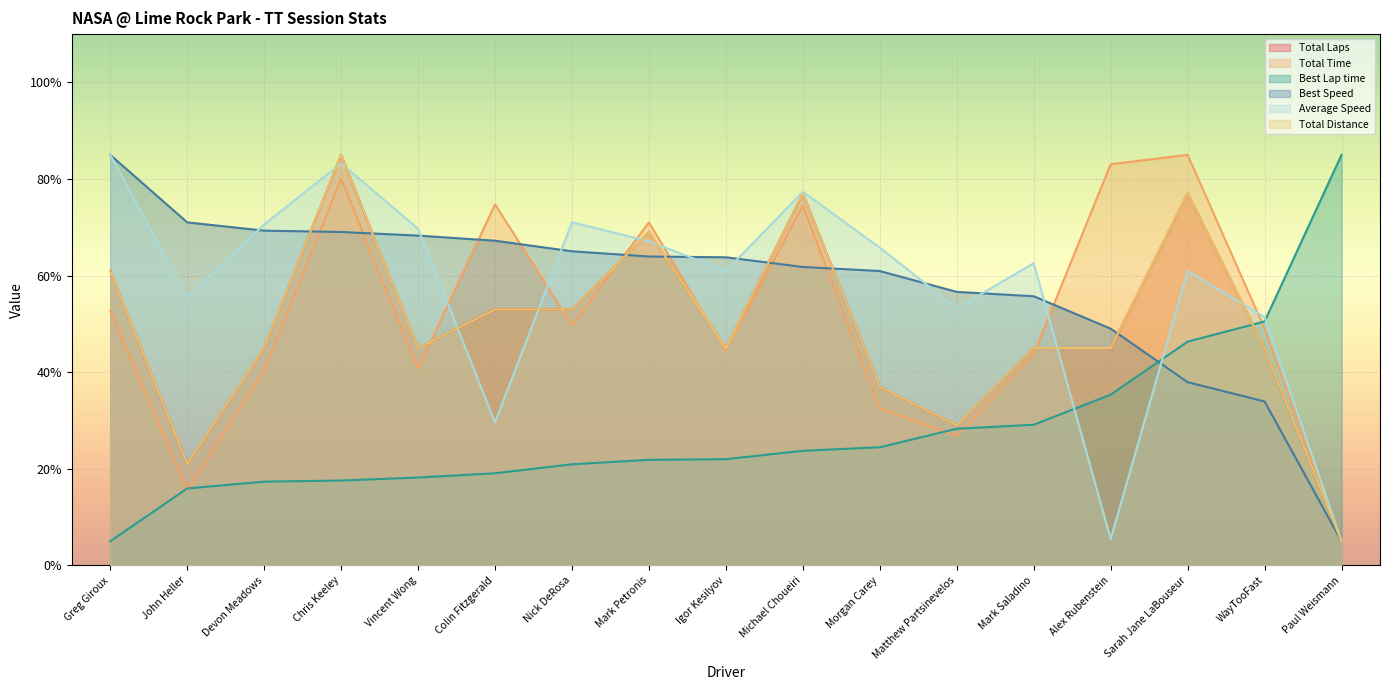

What is the value of the Average Speed point at the 1st from the left?

85.0